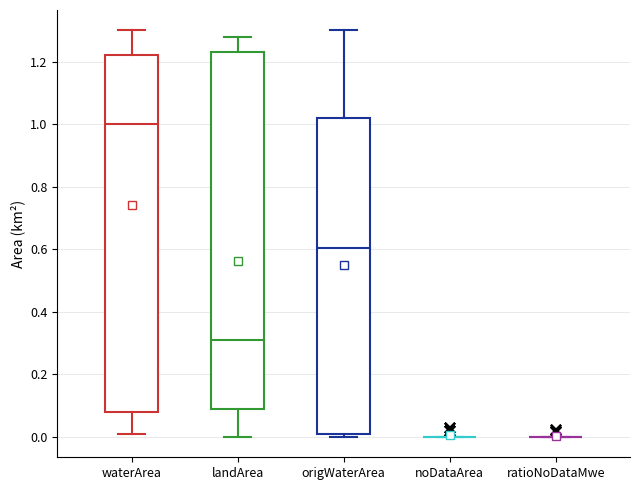

Reading left to right, transcribe this box plot: for each box, give where its median line is, the range the box spans, and where its two whiskers end, as read against the y-axis. The values are not printed on the chart, so give them approximately, as read against the axis.

waterArea: median 1.00, box 0.08 to 1.22, whiskers 0.02 to 1.30
landArea: median 0.32, box 0.10 to 1.24, whiskers 0.00 to 1.28
origWaterArea: median 0.60, box 0.02 to 1.02, whiskers 0.00 to 1.30
noDataArea: box collapsed to a line at 0.00, whiskers 0.00 to 0.00
ratioNoDataMwe: box collapsed to a line at 0.00, whiskers 0.00 to 0.00